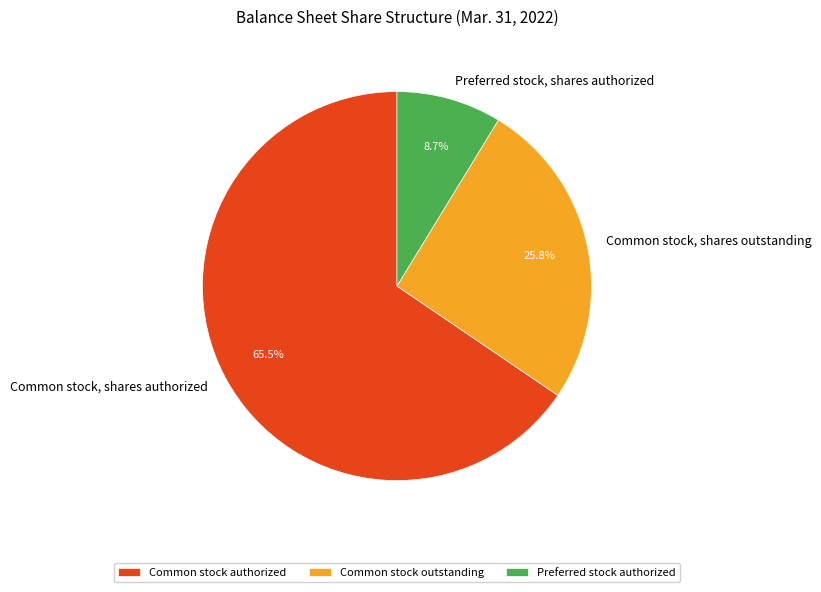

What is the largest slice in the pie chart?

Common stock, shares authorized